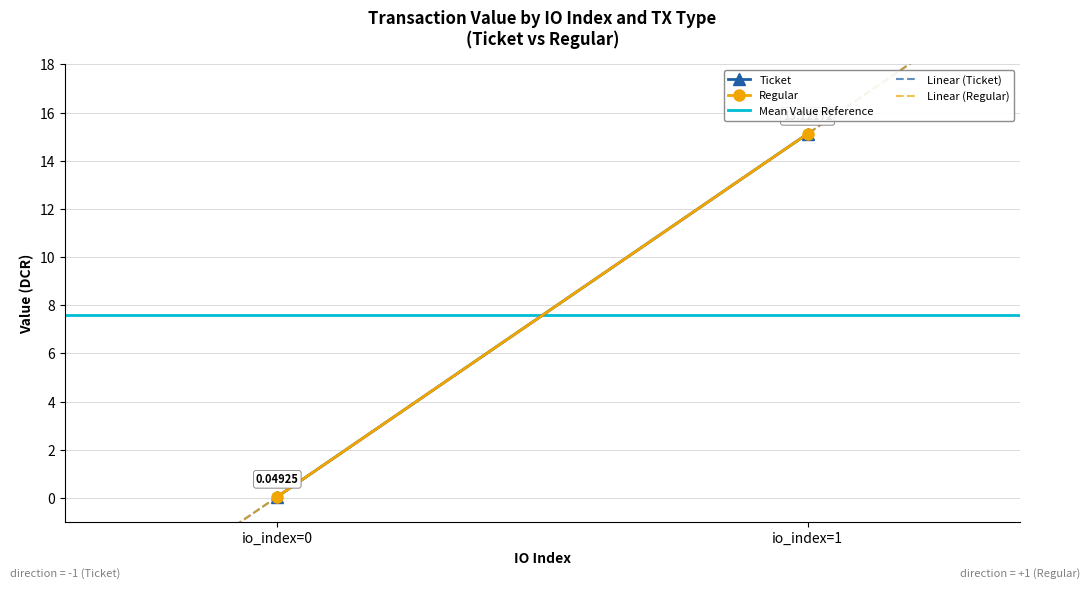

Rank the series at 1 from highest to lowest value.

Ticket, Regular